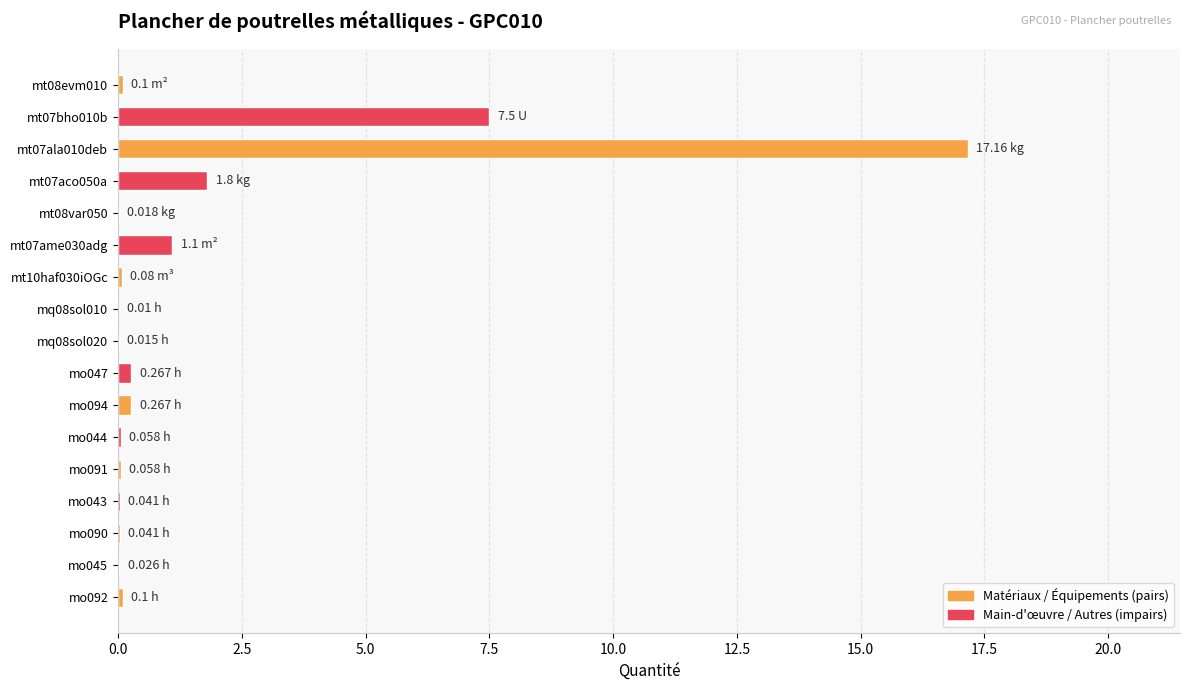

Are the bars grouped side by side (vs. stacked)?

No